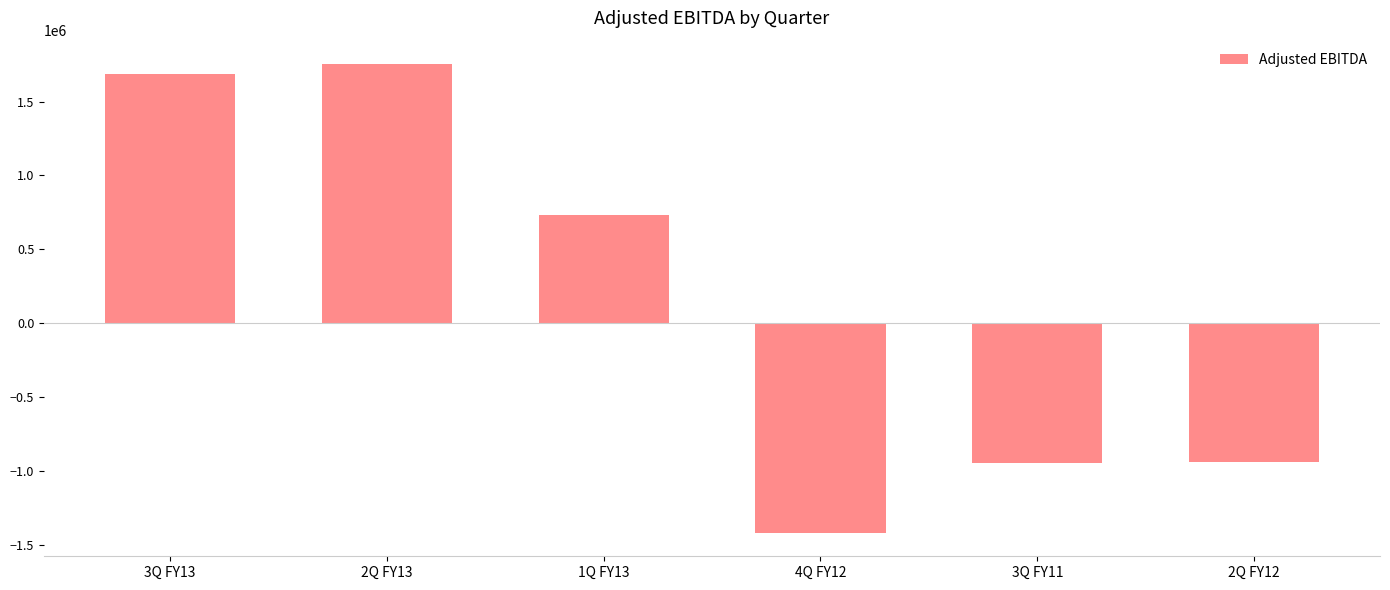

The value at 3Q FY13 is 1688438. True or false?

True